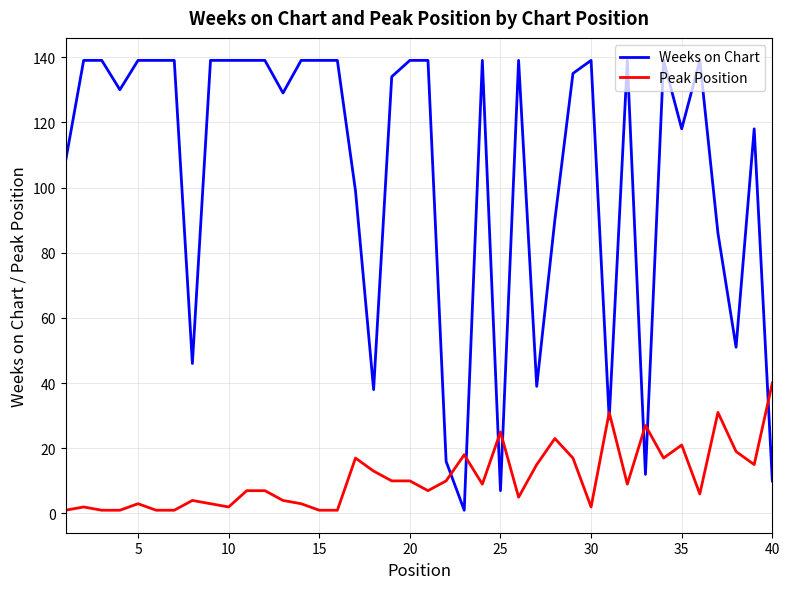

Which series has the largest range (max minus min)?

Weeks on Chart